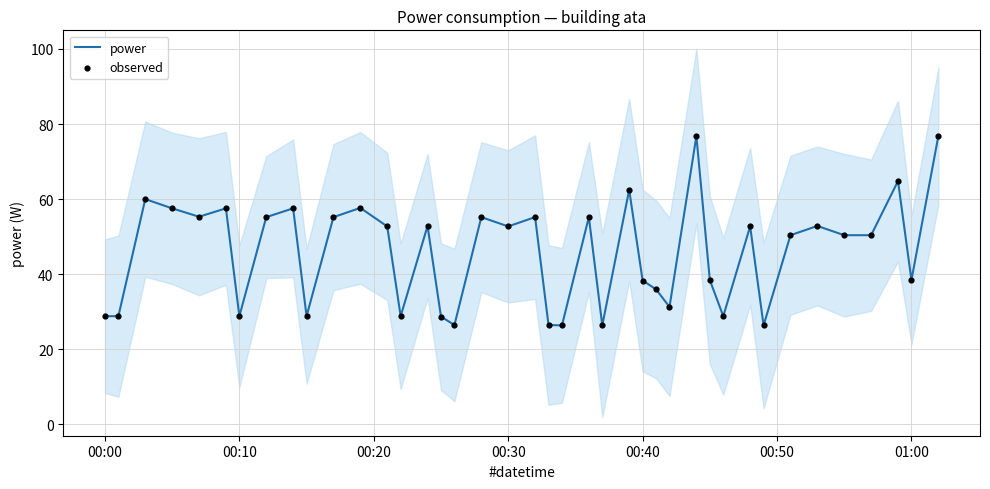

Which series has the largest Y range (max minus min)?

power